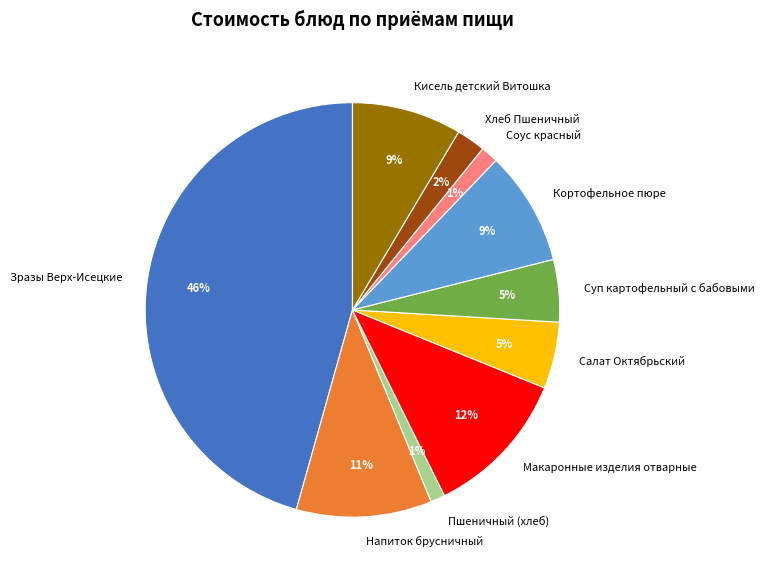

To the nearest percent, what percentage of the pie is Хлеб Пшеничный?

2%